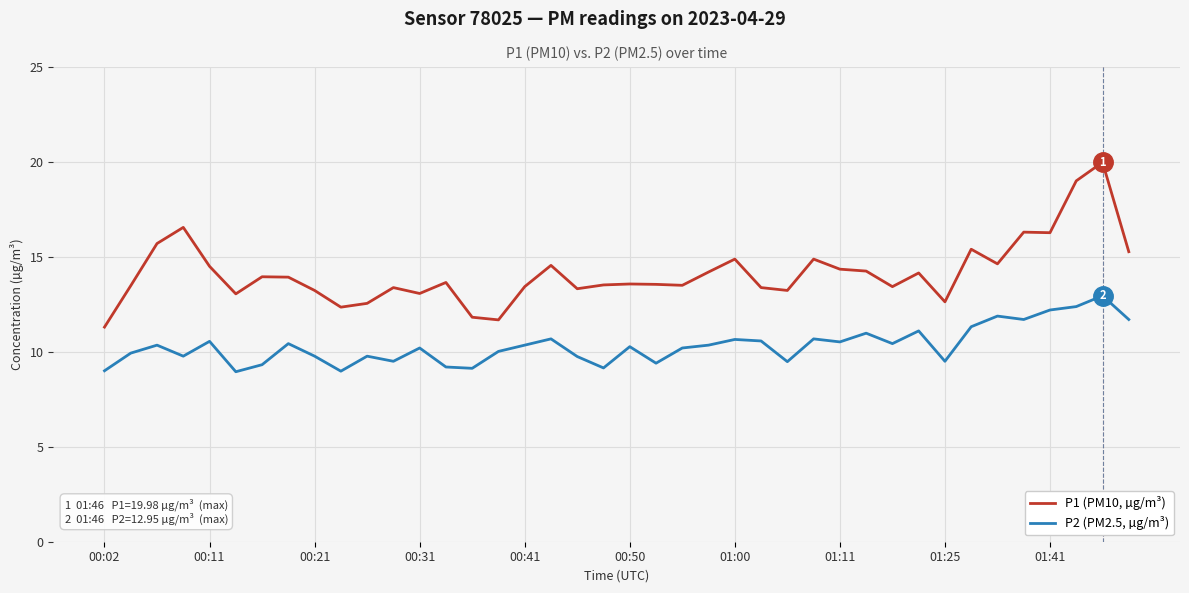

What is the difference between the maximum and minimum values in the P1 (PM10, µg/m³) series?

8.7